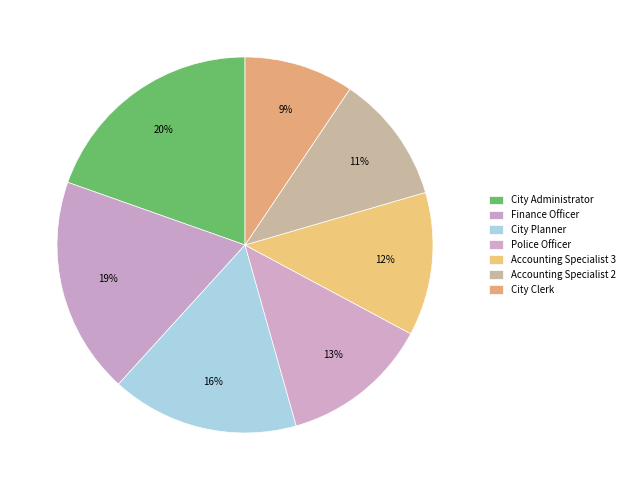

Count the number of slices in the pie.

7